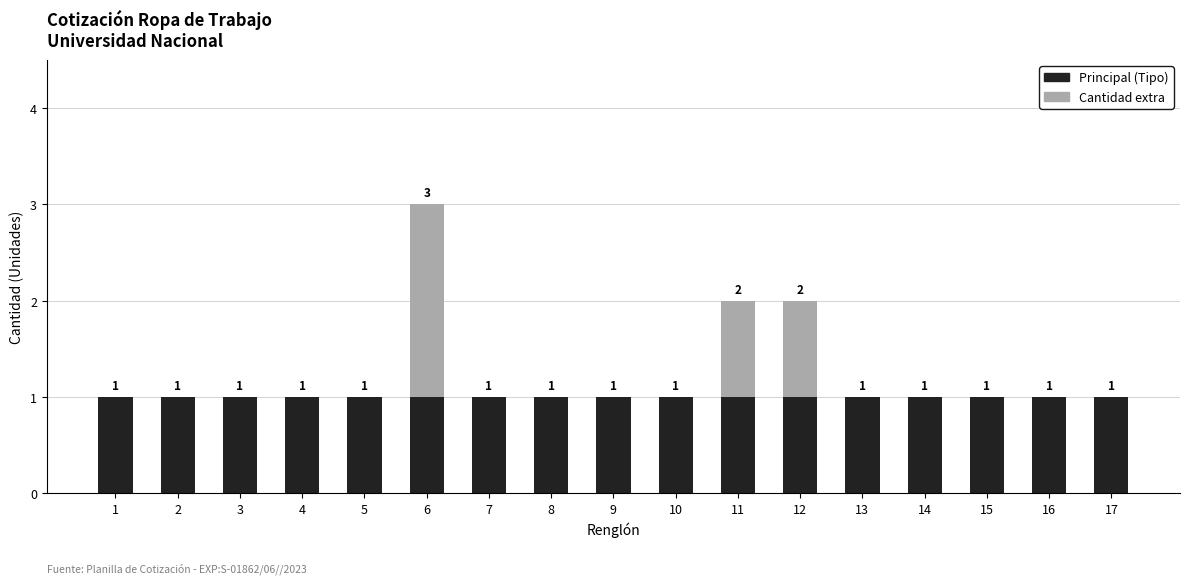

What is the sum of all Principal (Tipo) values?

17